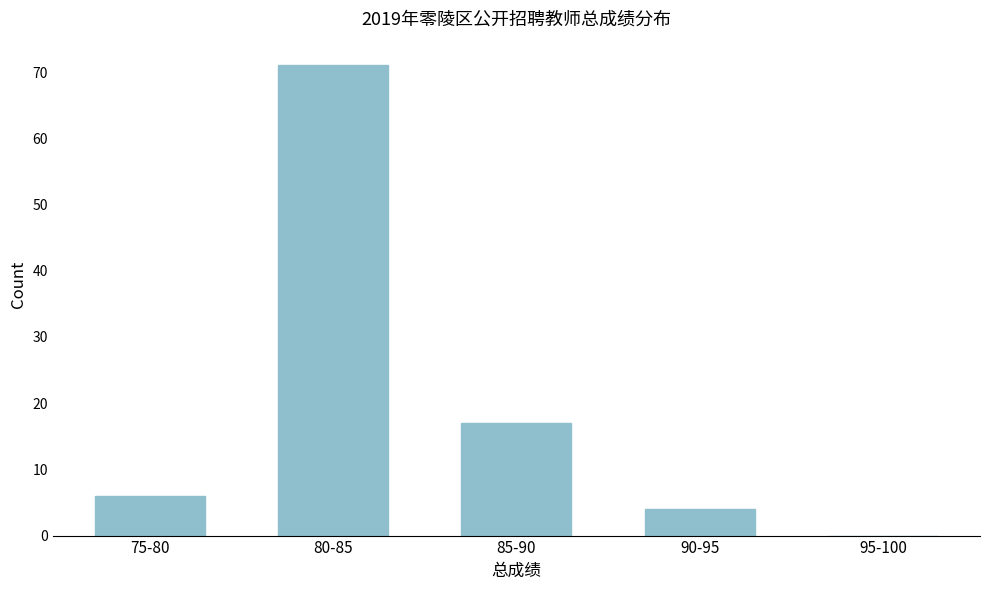

Reading right to left, list all the values displayed in this chart.

95-100=0	90-95=4	85-90=17	80-85=71	75-80=6